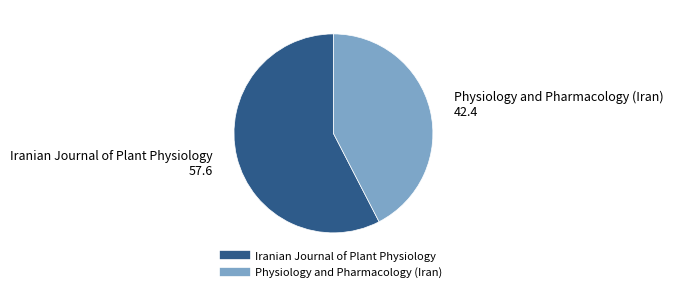

True or false: Iranian Journal of Plant Physiology accounts for 58% of the total.

True